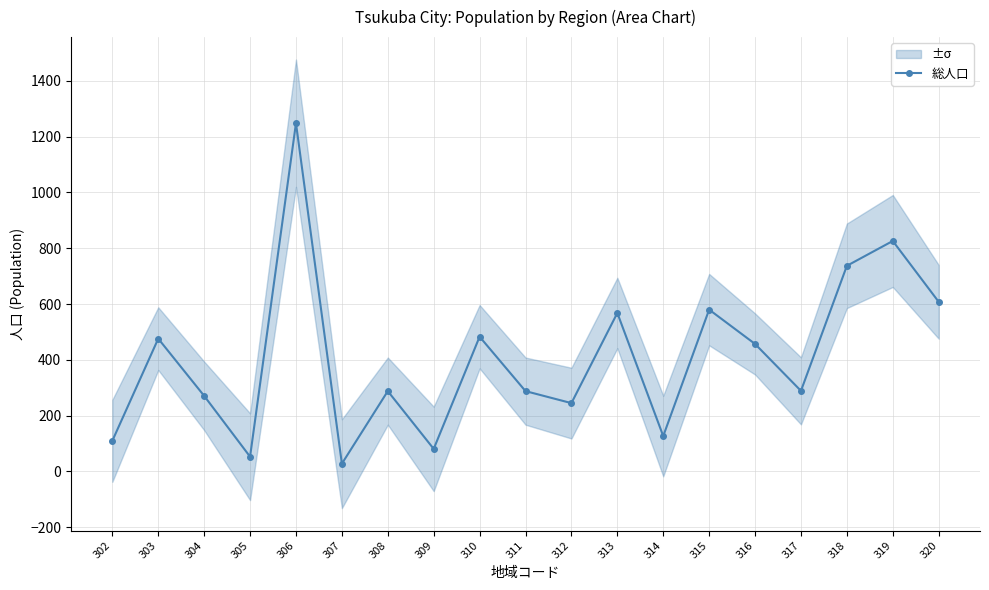

The chart shows a value of 48 at 307. True or false?

False